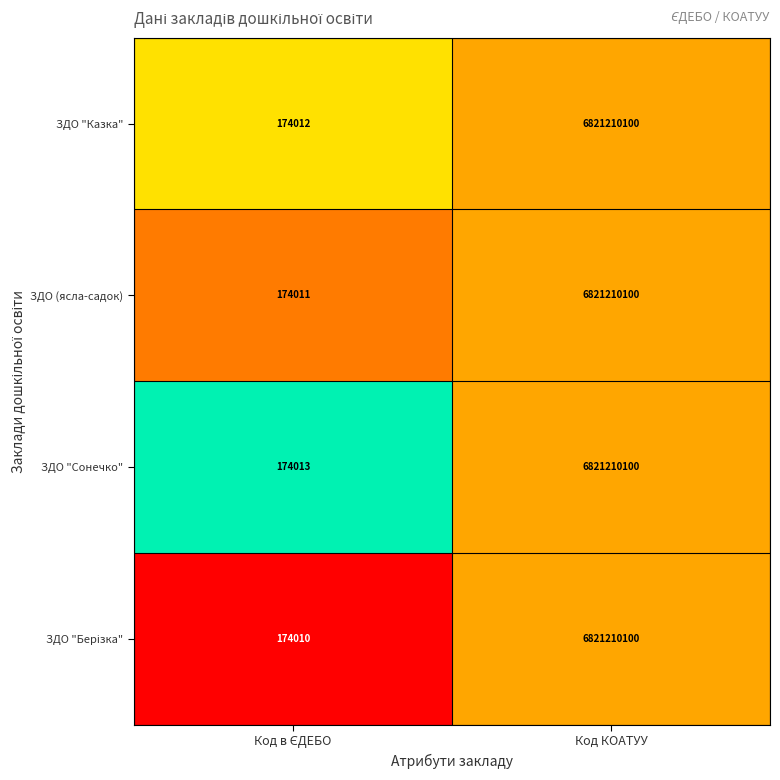

What is the total value across all series at Код КОАТУУ?

27284840400